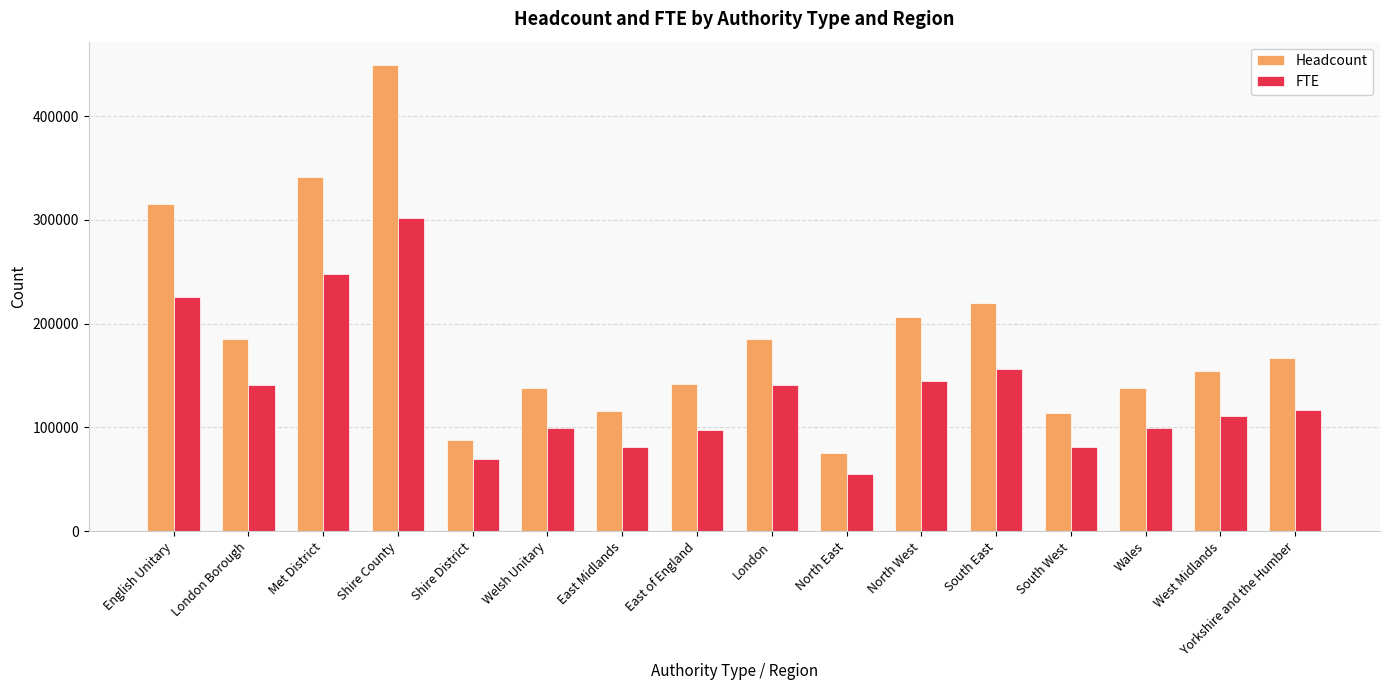

What is the label of the 9th bar from the left?

London